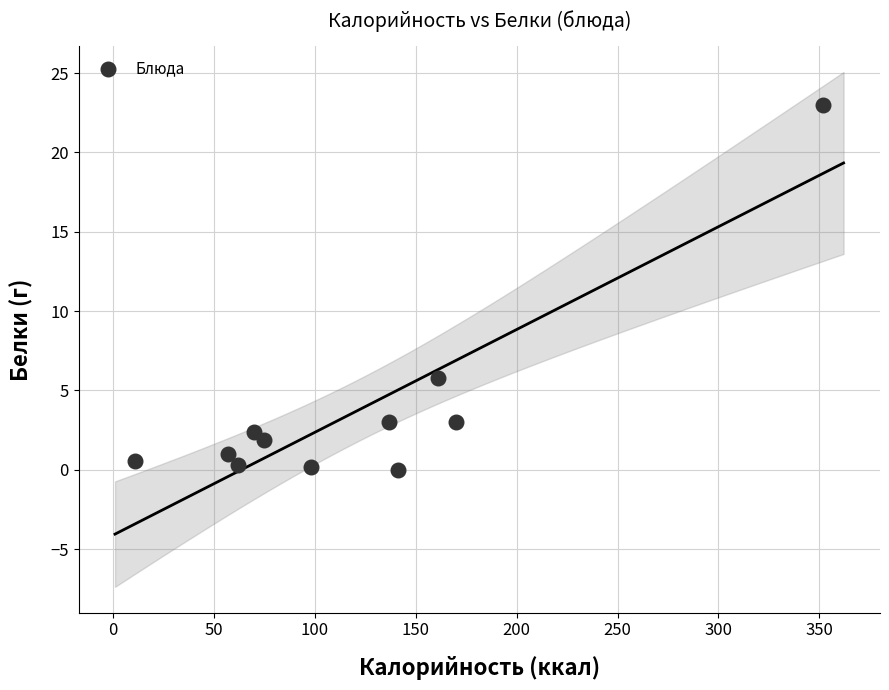

What is the average X value?

121.3